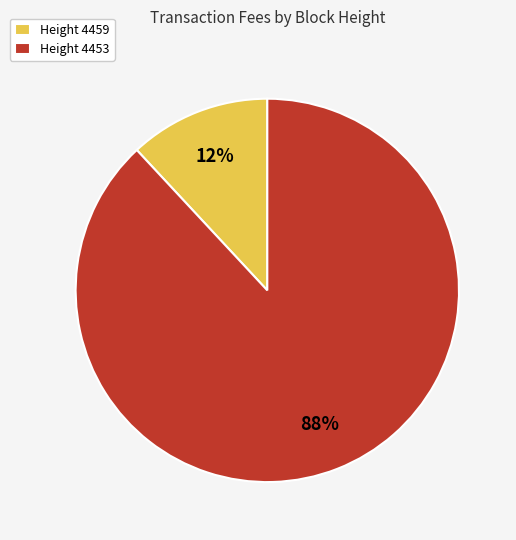

Which category has the smallest portion of the pie?

Height 4459